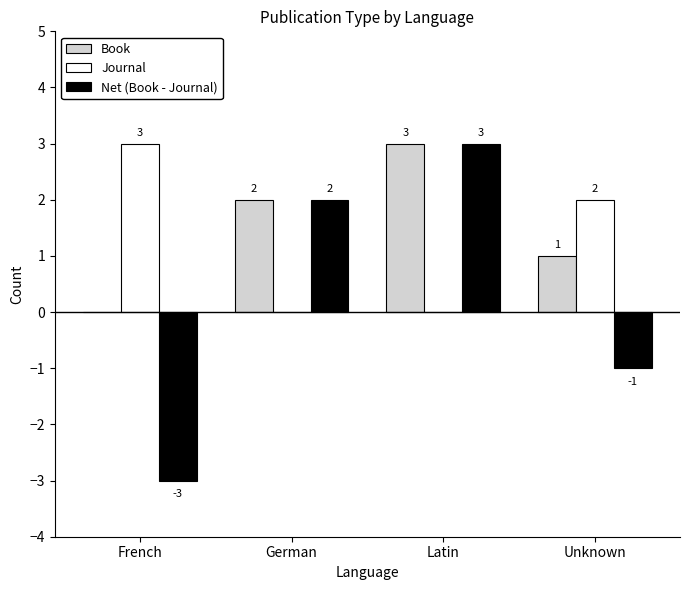

At which category is the sum across all series the highest?

Latin